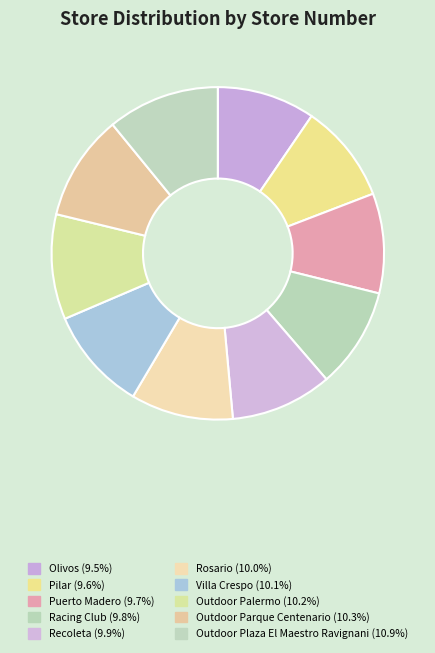

Is there a majority slice in this chart?

No